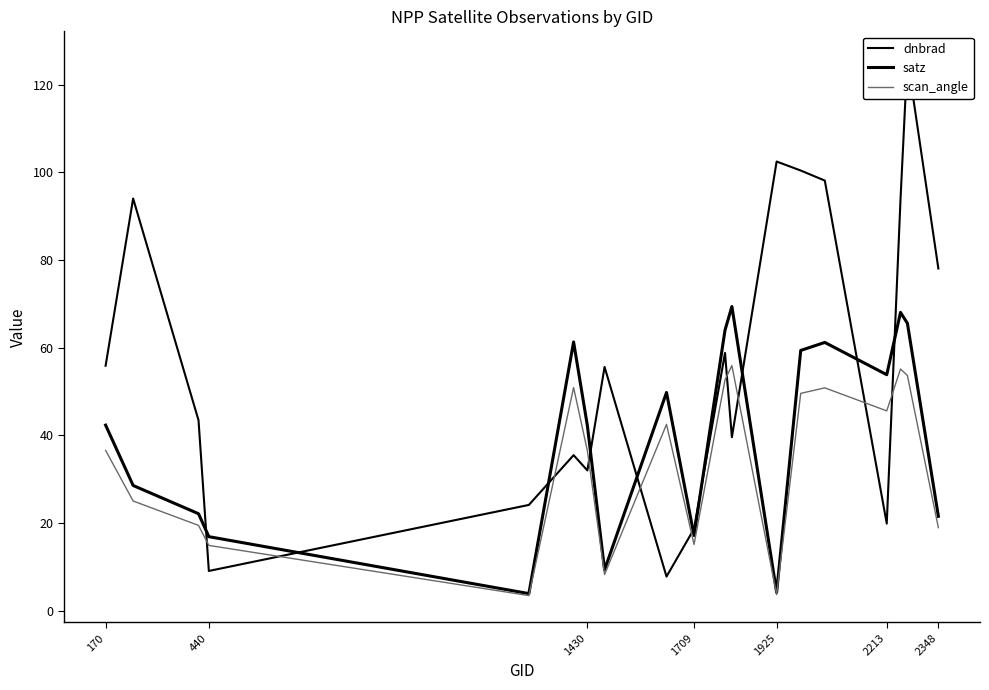

What are all the series names shown in the legend?

dnbrad, satz, scan_angle